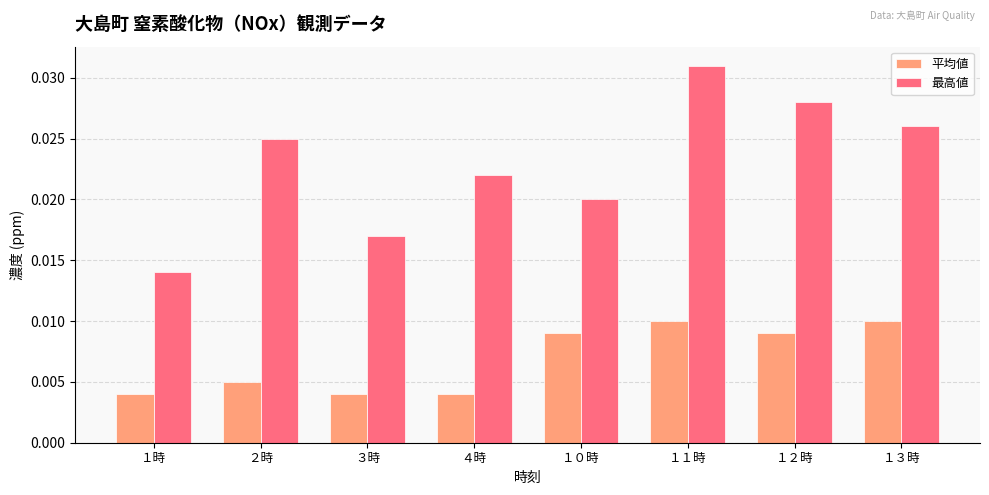

Rank the series by their maximum value, from lowest to highest.

平均値, 最高値